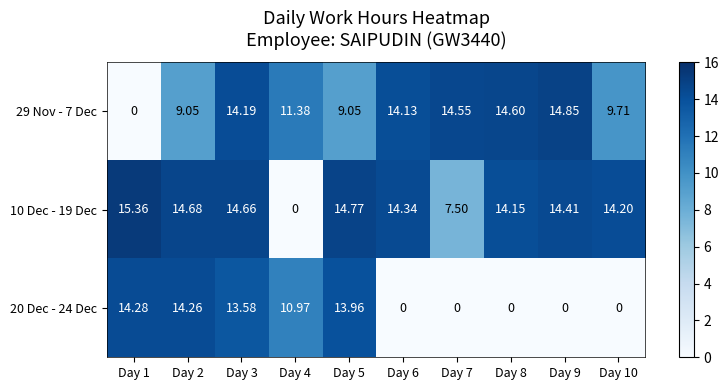

Between Day 7 and Day 10, which series saw the biggest shift?

10 Dec - 19 Dec